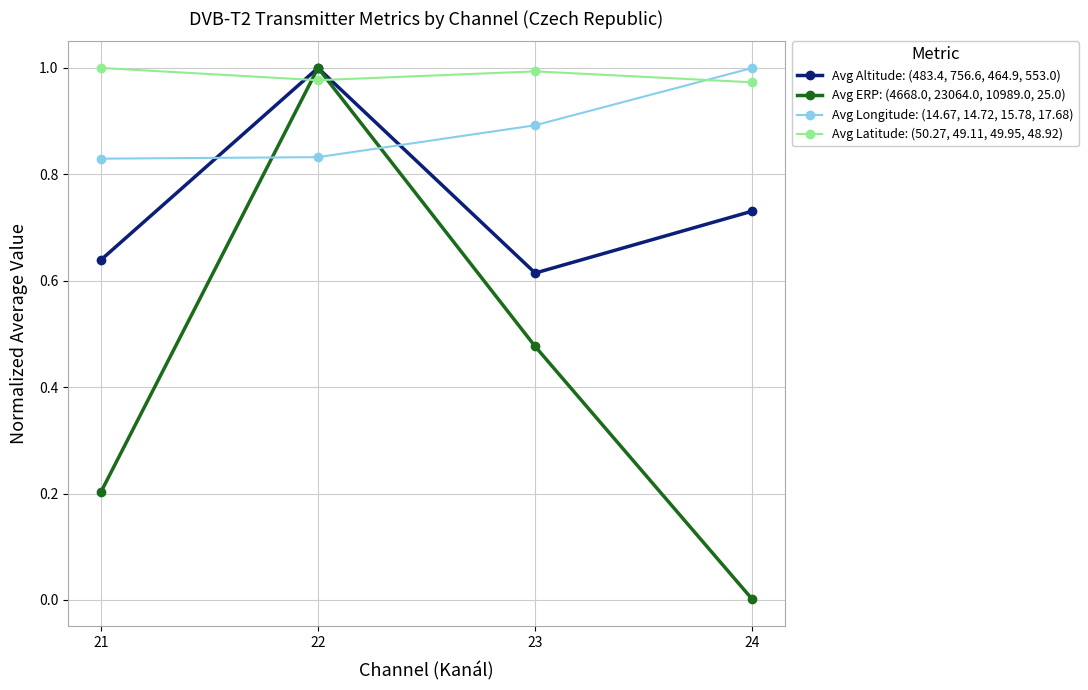

Which category has the lowest value across all series?

24